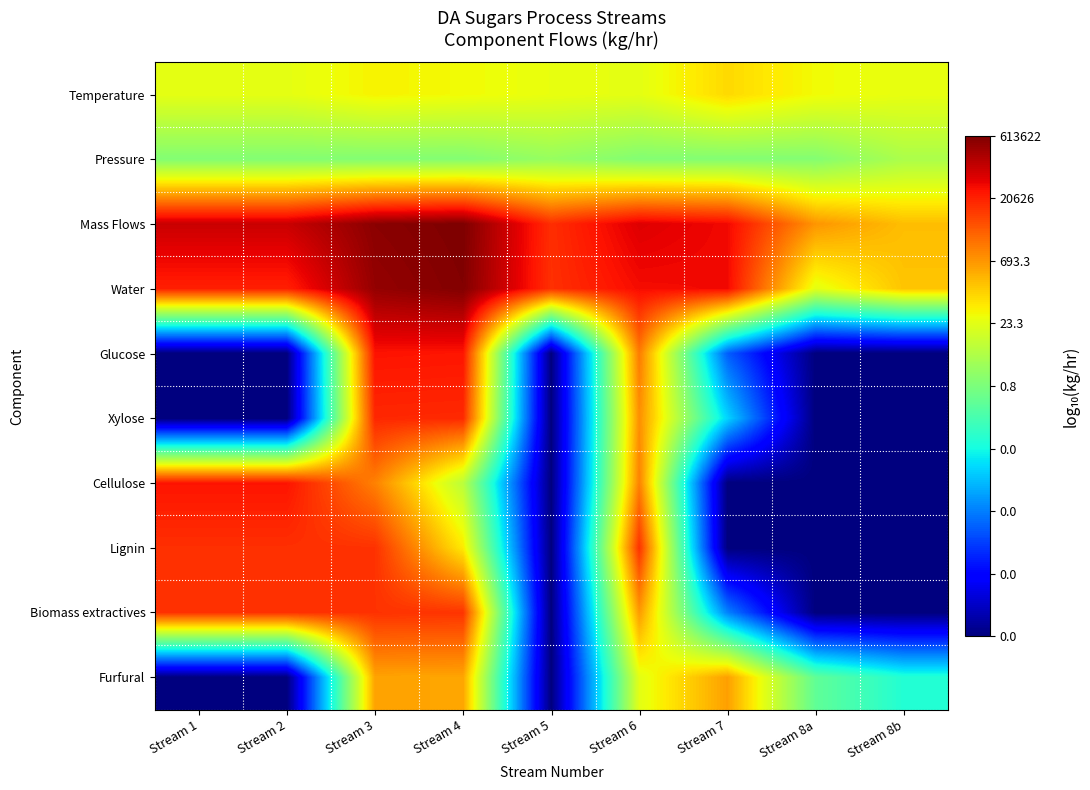

Reading left to right, transcribe all the data shown in this chart.

Temperature: Stream 1=1.4	Stream 2=1.4	Stream 3=1.7	Stream 4=1.6	Stream 5=1.5	Stream 6=1.4	Stream 7=2.0	Stream 8a=1.6	Stream 8b=1.4
Pressure: Stream 1=0.0	Stream 2=0.0	Stream 3=0.0	Stream 4=0.0	Stream 5=0.3	Stream 6=0.0	Stream 7=0.0	Stream 8a=0.0	Stream 8b=0.6
Mass Flows: Stream 1=5.0	Stream 2=5.0	Stream 3=5.7	Stream 4=5.8	Stream 5=4.1	Stream 6=4.8	Stream 7=4.6	Stream 8a=2.9	Stream 8b=2.3
Water: Stream 1=4.3	Stream 2=4.3	Stream 3=5.6	Stream 4=5.7	Stream 5=4.1	Stream 6=4.6	Stream 7=4.6	Stream 8a=1.4	Stream 8b=2.3
Glucose: Stream 1=-6.0	Stream 2=-6.0	Stream 3=4.5	Stream 4=4.4	Stream 5=-6.0	Stream 6=3.2	Stream 7=-3.4	Stream 8a=-6.0	Stream 8b=-6.0
Xylose: Stream 1=-6.0	Stream 2=-6.0	Stream 3=4.2	Stream 4=4.2	Stream 5=-6.0	Stream 6=2.9	Stream 7=-2.1	Stream 8a=-6.0	Stream 8b=-6.0
Cellulose: Stream 1=4.5	Stream 2=4.5	Stream 3=3.1	Stream 4=0.8	Stream 5=-6.0	Stream 6=3.1	Stream 7=-6.0	Stream 8a=-6.0	Stream 8b=-6.0
Lignin: Stream 1=4.1	Stream 2=4.1	Stream 3=4.1	Stream 4=1.8	Stream 5=-6.0	Stream 6=4.1	Stream 7=-6.0	Stream 8a=-6.0	Stream 8b=-6.0
Biomass extractives: Stream 1=4.1	Stream 2=4.1	Stream 3=4.1	Stream 4=4.1	Stream 5=-6.0	Stream 6=2.8	Stream 7=-3.0	Stream 8a=-6.0	Stream 8b=-6.0
Furfural: Stream 1=-6.0	Stream 2=-6.0	Stream 3=2.7	Stream 4=2.6	Stream 5=-6.0	Stream 6=1.4	Stream 7=2.7	Stream 8a=-0.5	Stream 8b=-1.4